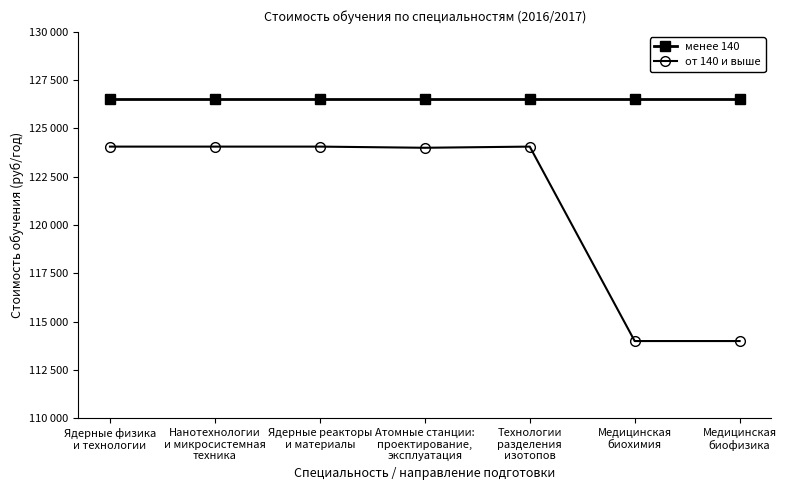

Reading left to right, what are all the values shown in this chart?

менее 140: 126500	126500	126500	126500	126500	126500	126500
от 140 и выше: 124060	124060	124060	124000	124060	114000	114000